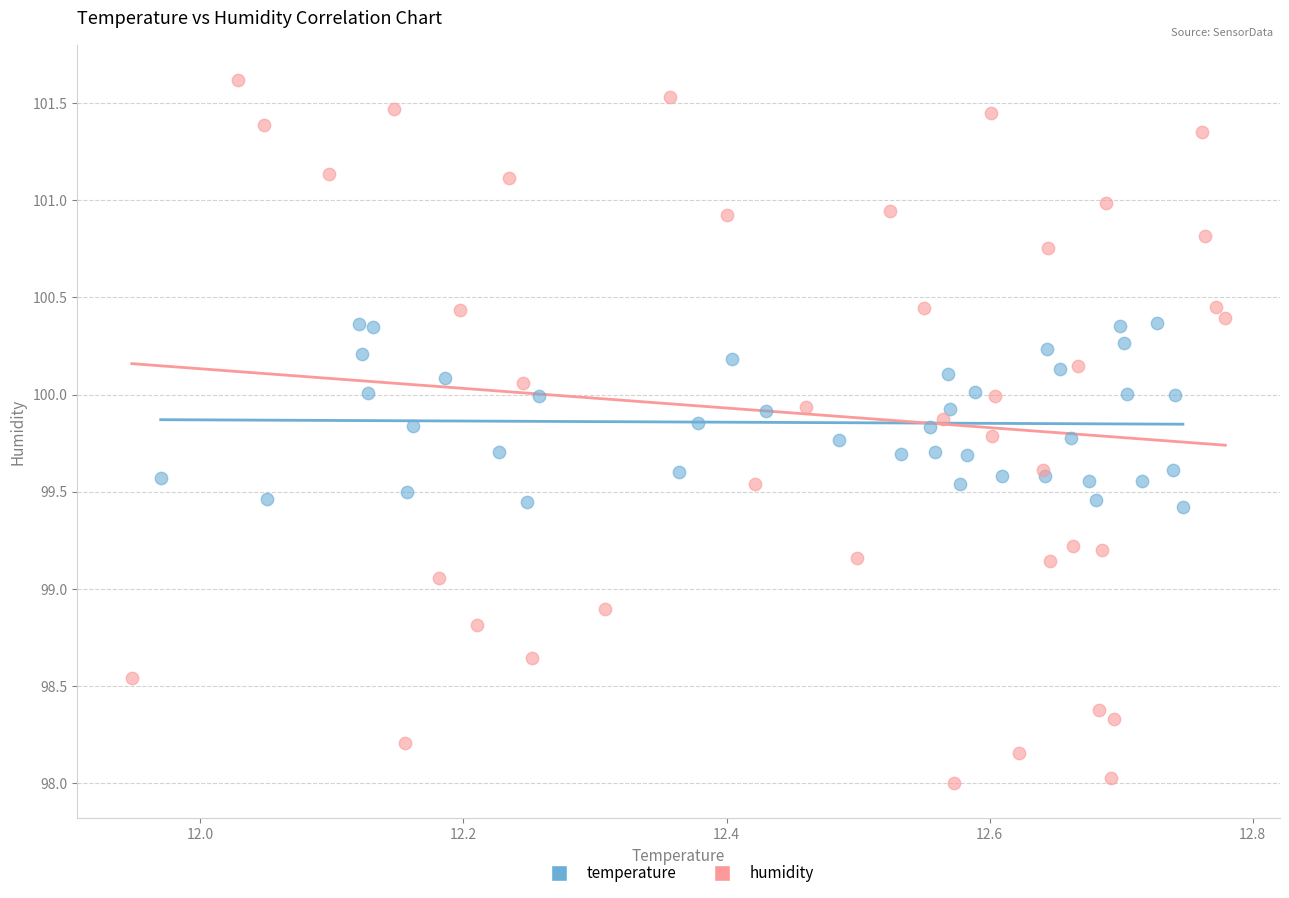

What are all the series names shown in the legend?

temperature, humidity